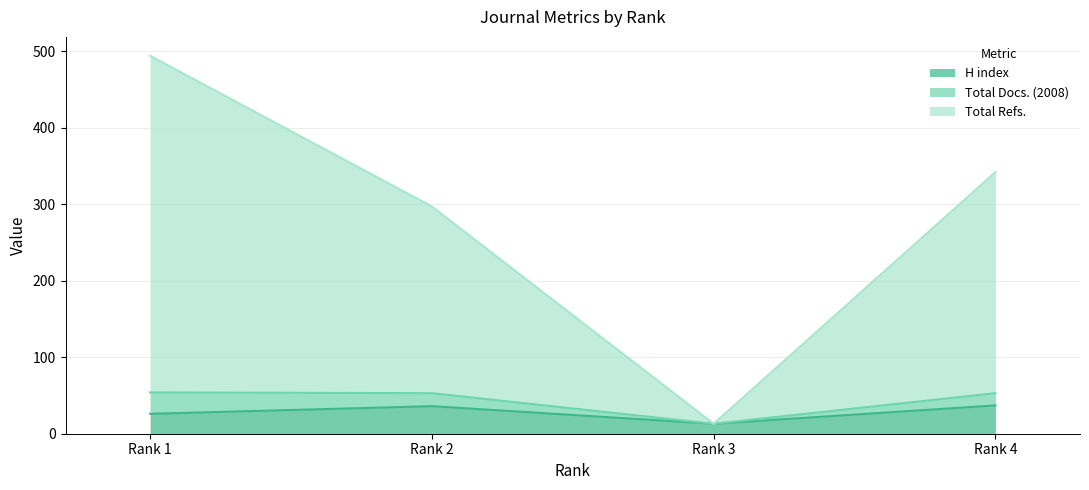

What is the minimum value for H index?

13